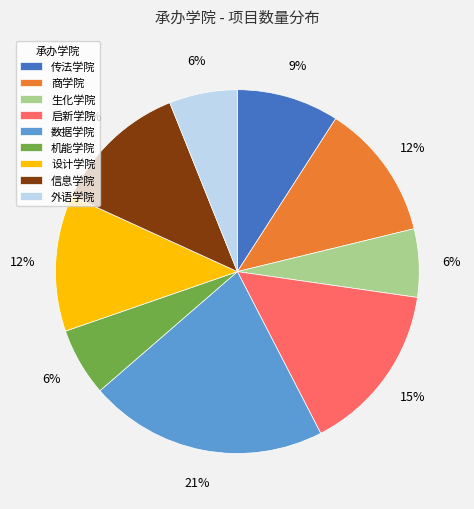

Approximately how many times larger is the value at 设计学院 compared to 传法学院?

1.3